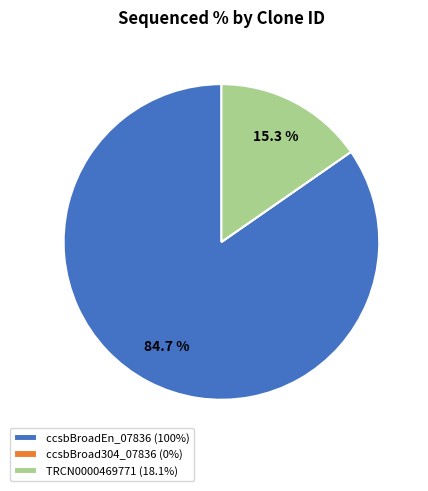

What is the ratio of the value at ccsbBroadEn_07836 (100%) to the value at TRCN0000469771 (18.1%)?

5.5